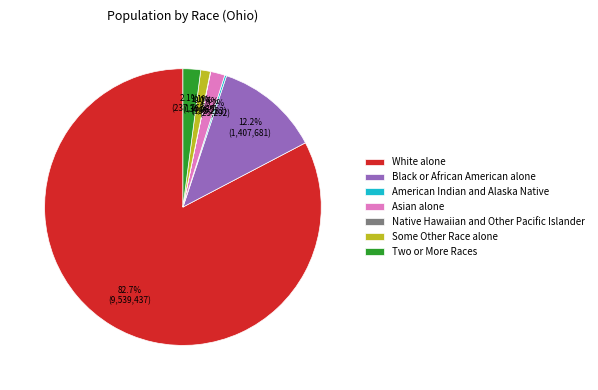

Do Two or More Races and Some Other Race alone together represent more than half of the pie?

No